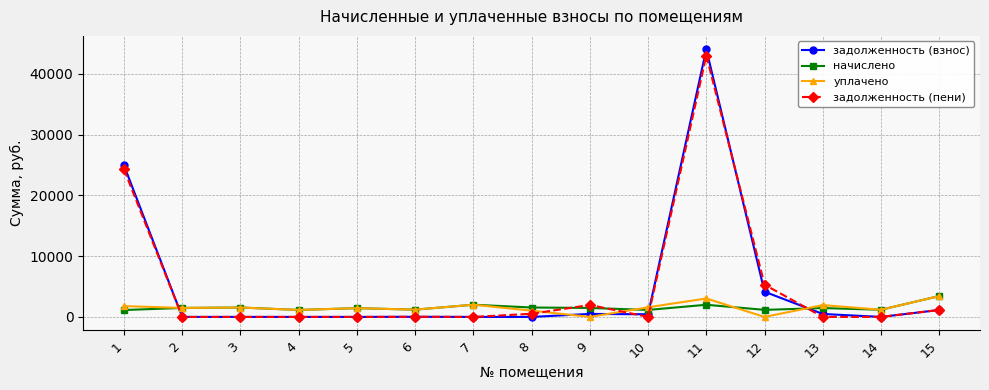

True or false: уплачено has more than 0 points higher than both neighbors.

True